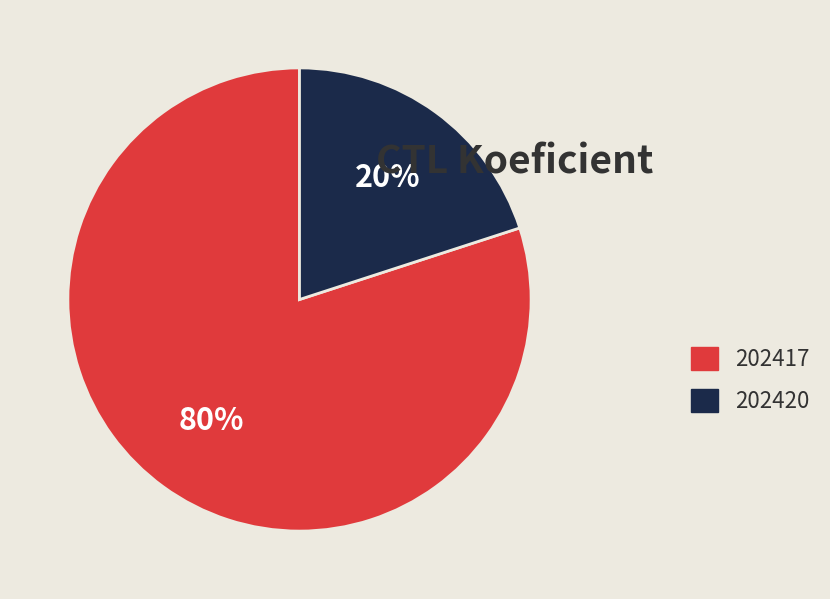

Which slice is the largest?

202417